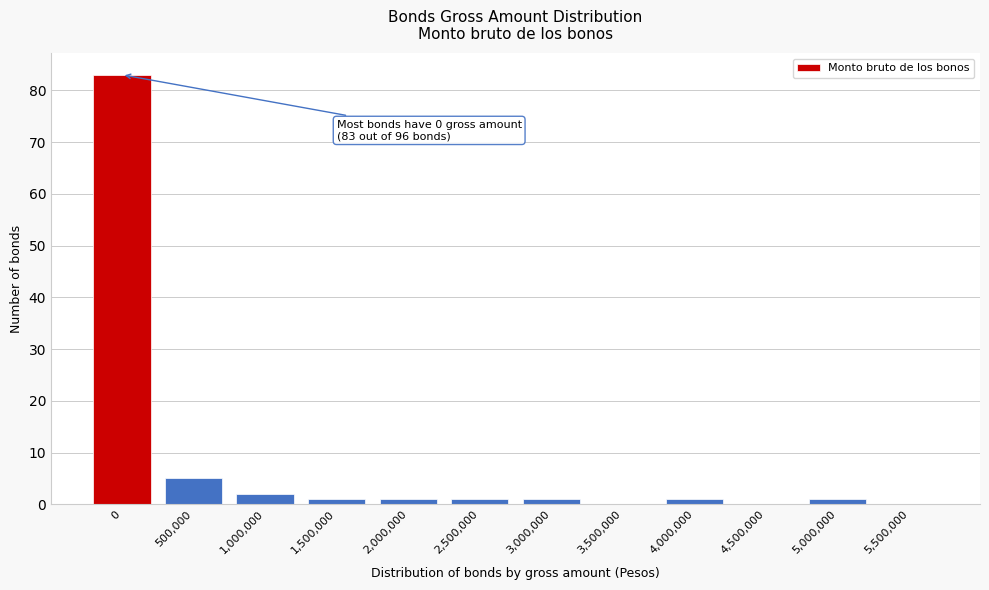

Reading left to right, transcribe all the data shown in this chart.

0=83	500,000=5	1,000,000=2	1,500,000=1	2,000,000=1	2,500,000=1	3,000,000=1	3,500,000=0	4,000,000=1	4,500,000=0	5,000,000=1	5,500,000=0